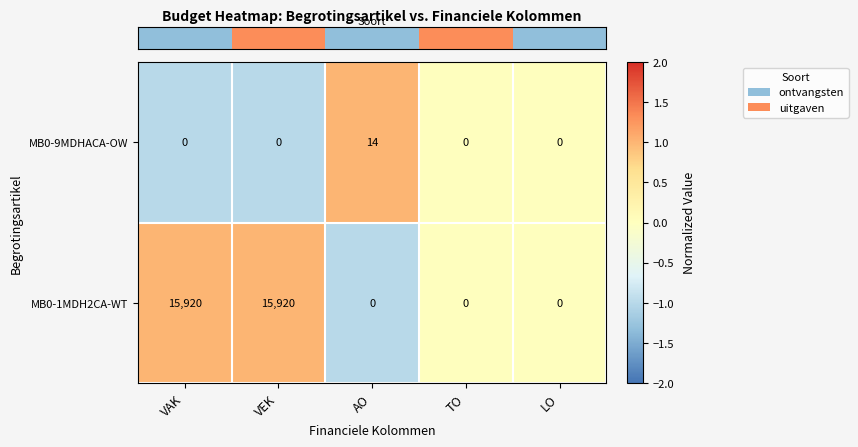

What is the sum of the MB0-9MDHACA-OW values at LO and AO?

14